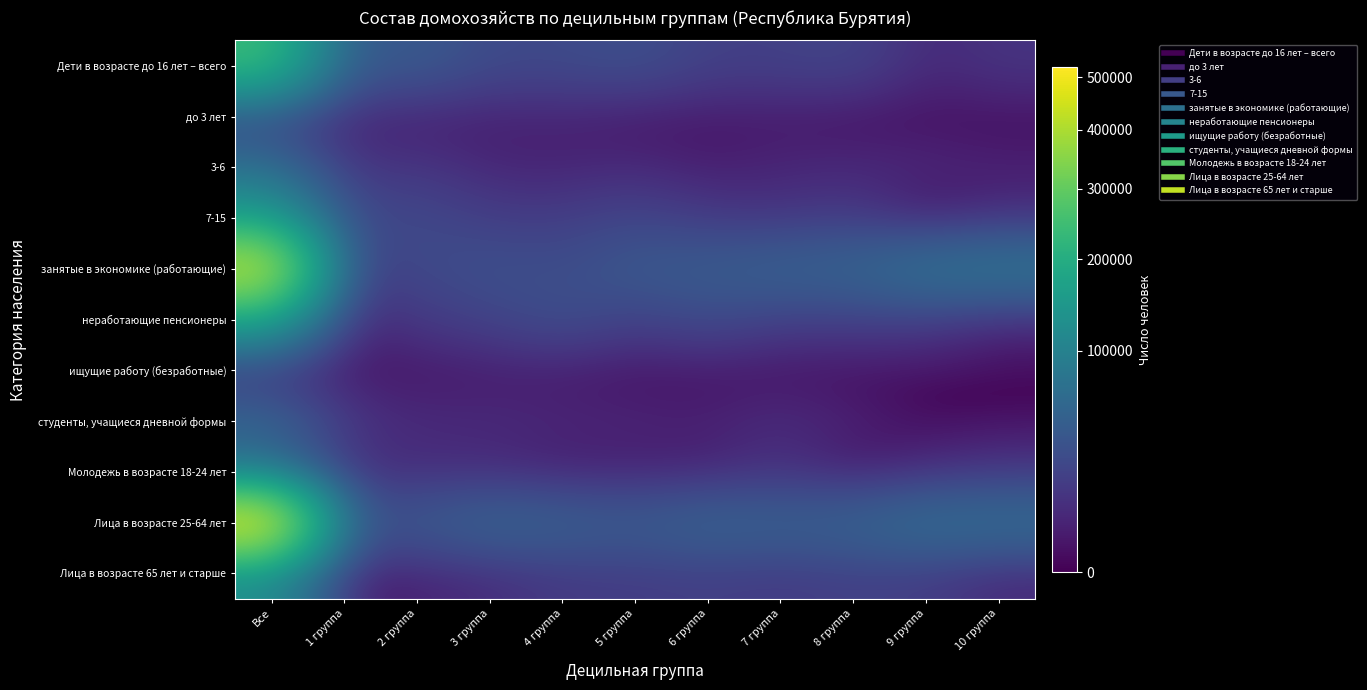

What is the total value across all series at Все?

1874494.9